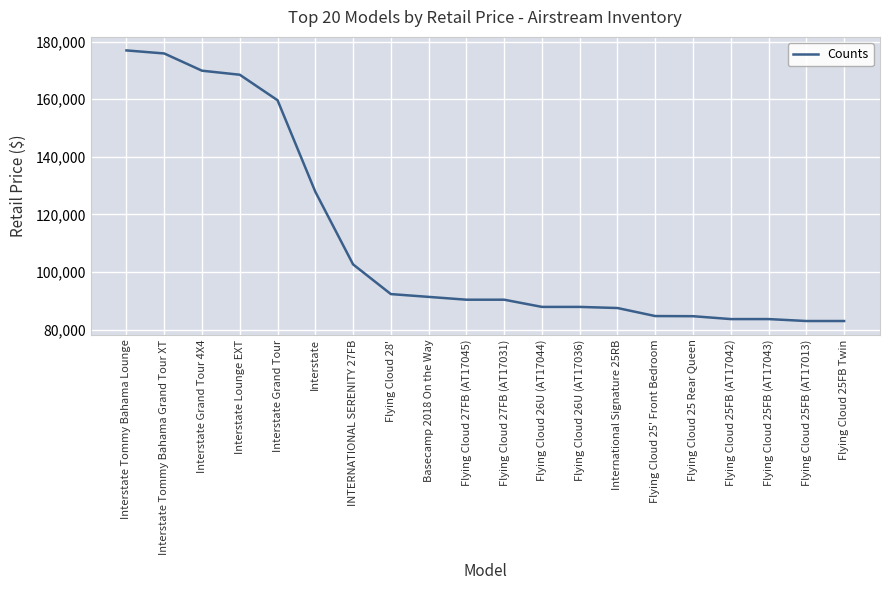

Which label corresponds to the largest value in the chart?

Interstate Tommy Bahama Lounge